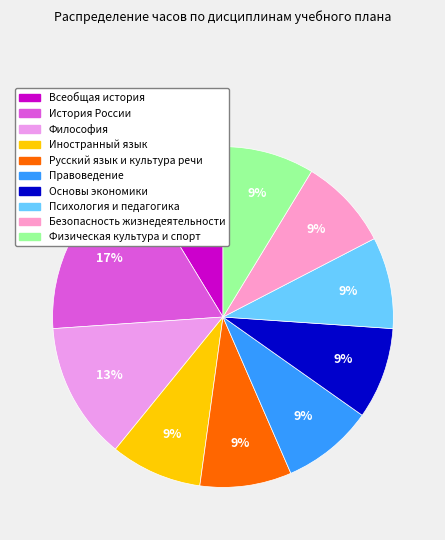

Rank the categories by value from lowest to highest.

Всеобщая история, Иностранный язык, Русский язык и культура речи, Правоведение, Основы экономики, Психология и педагогика, Безопасность жизнедеятельности, Физическая культура и спорт, Философия, История России